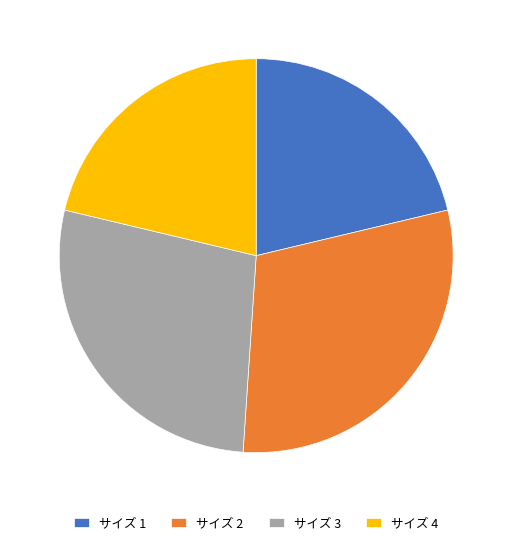

Do サイズ 1 and サイズ 3 together represent more than half of the pie?

No